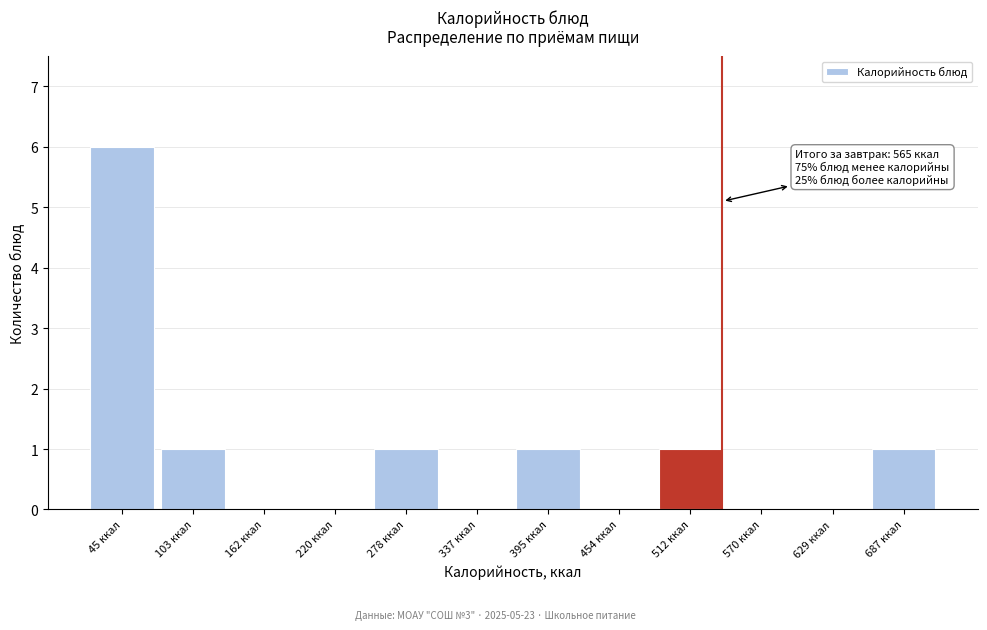

Reading right to left, what are all the values shown in this chart?

687 ккал=1	629 ккал=0	570 ккал=0	512 ккал=1	454 ккал=0	395 ккал=1	337 ккал=0	278 ккал=1	220 ккал=0	162 ккал=0	103 ккал=1	45 ккал=6